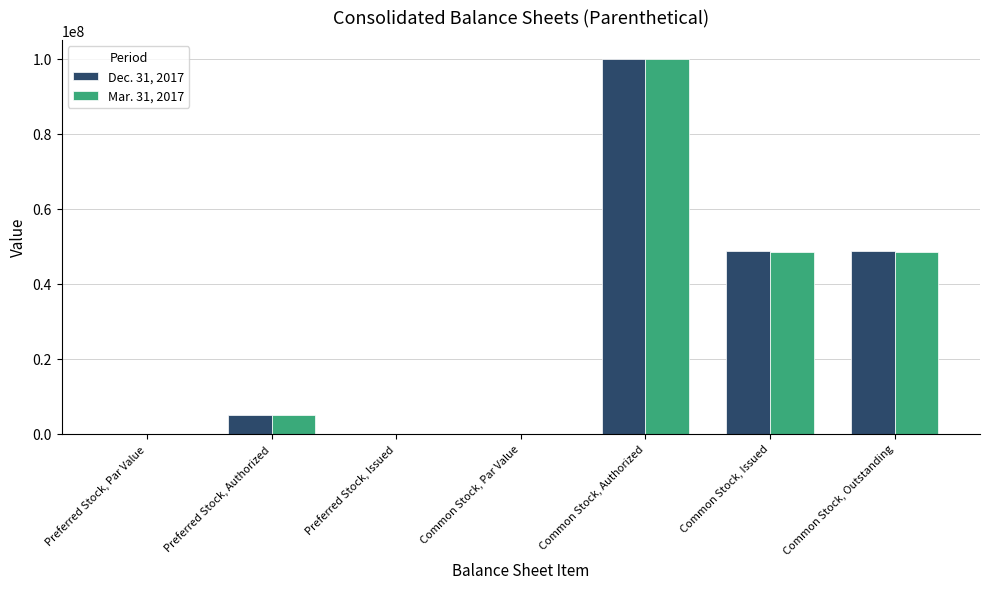

What is the maximum value for Mar. 31, 2017?

100000000.0